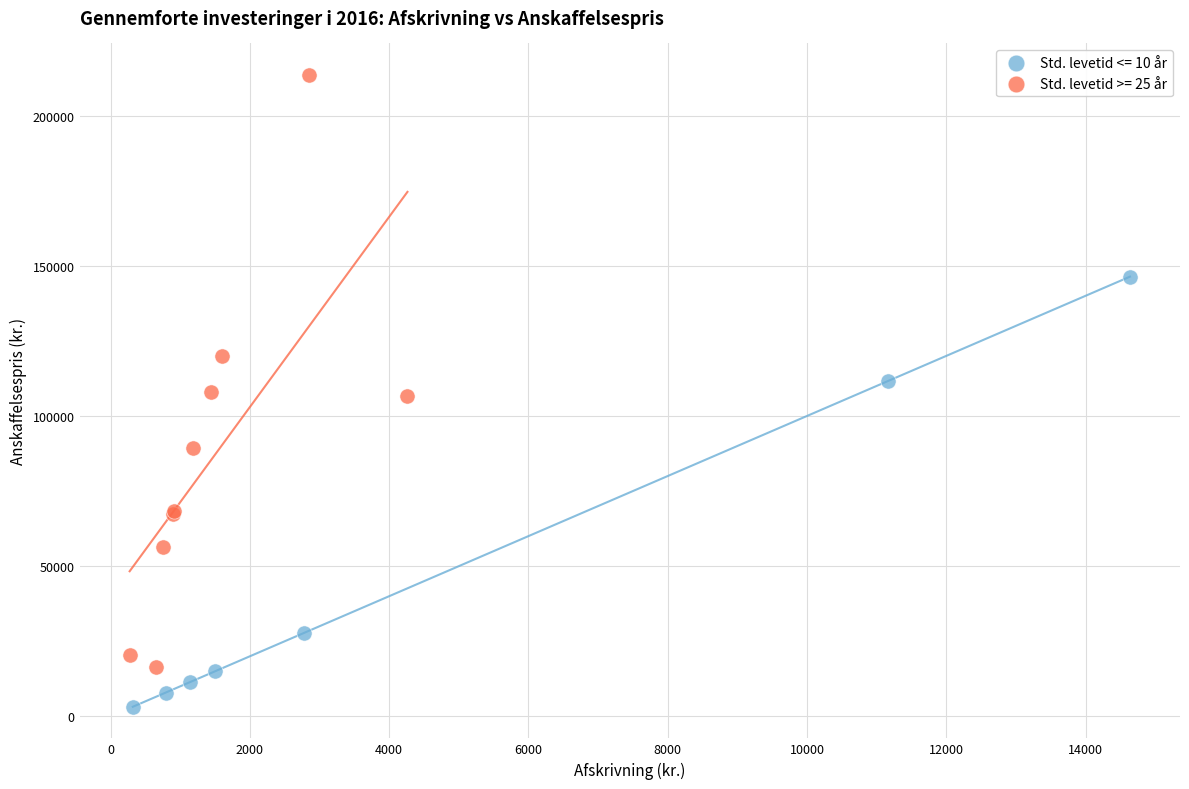

Which series reaches the maximum Y coordinate?

Std. levetid >= 25 år